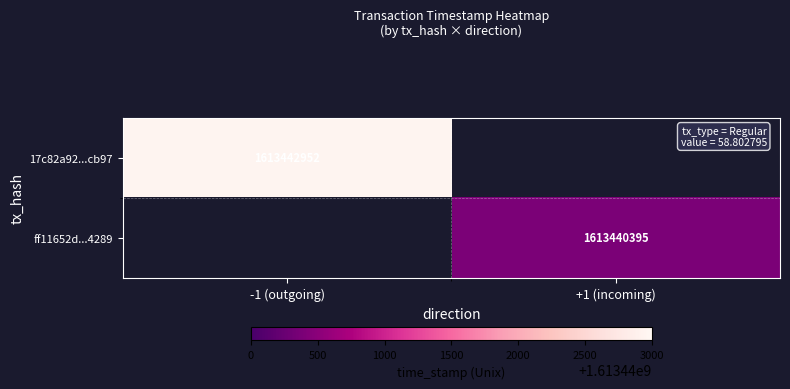

The value of 17c82a92...cb97 at -1 (outgoing) is 1613442952. True or false?

True